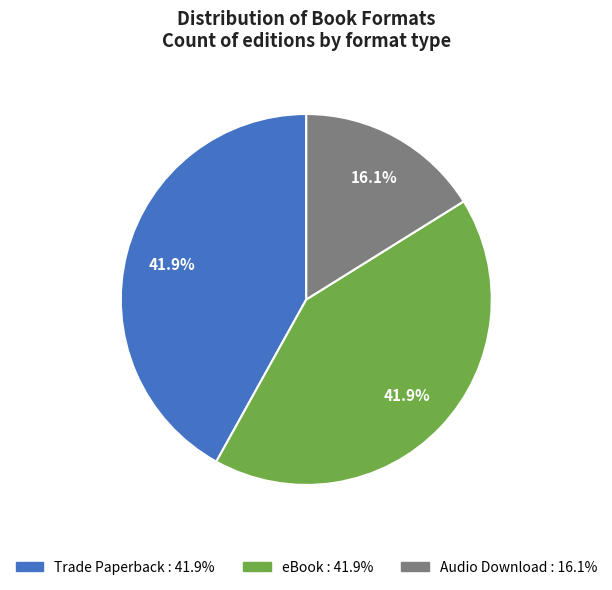

Does Audio Download represent more than half of the total?

No